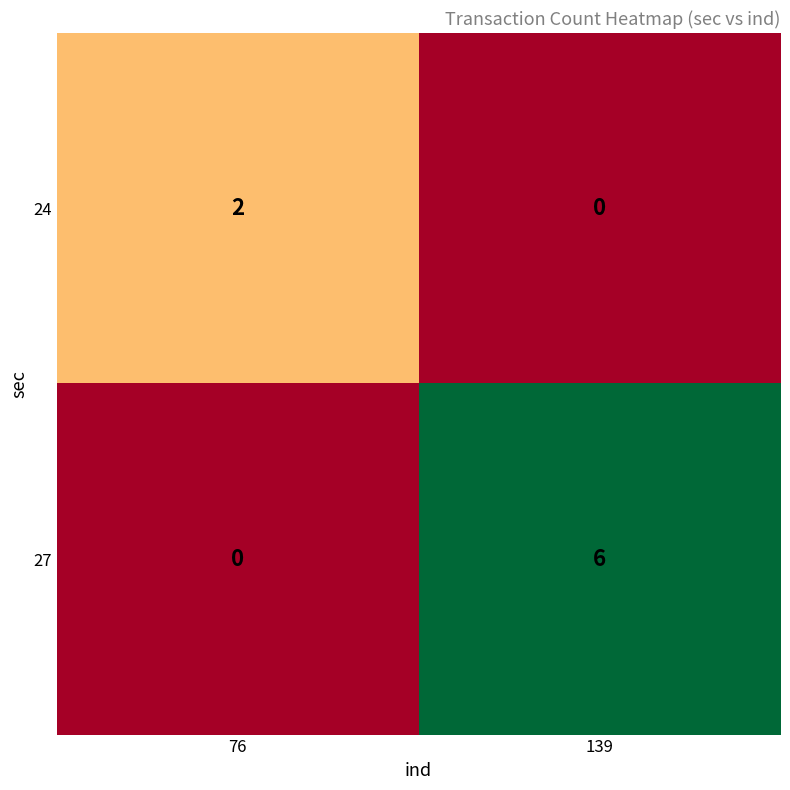

Is it true that 24 equals 0 at 76?

False